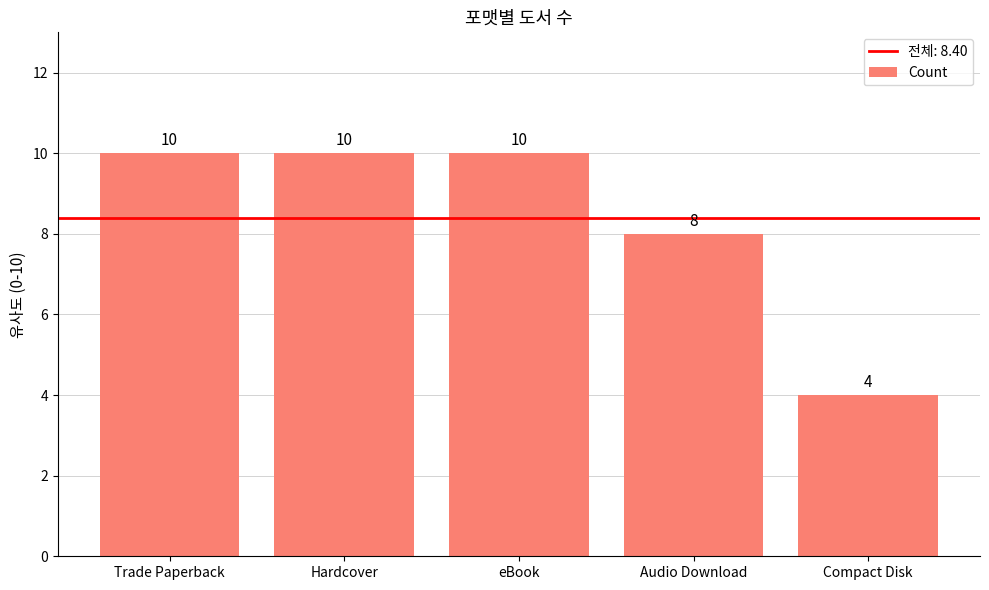

What is the change in value from Trade Paperback to Compact Disk?

-6